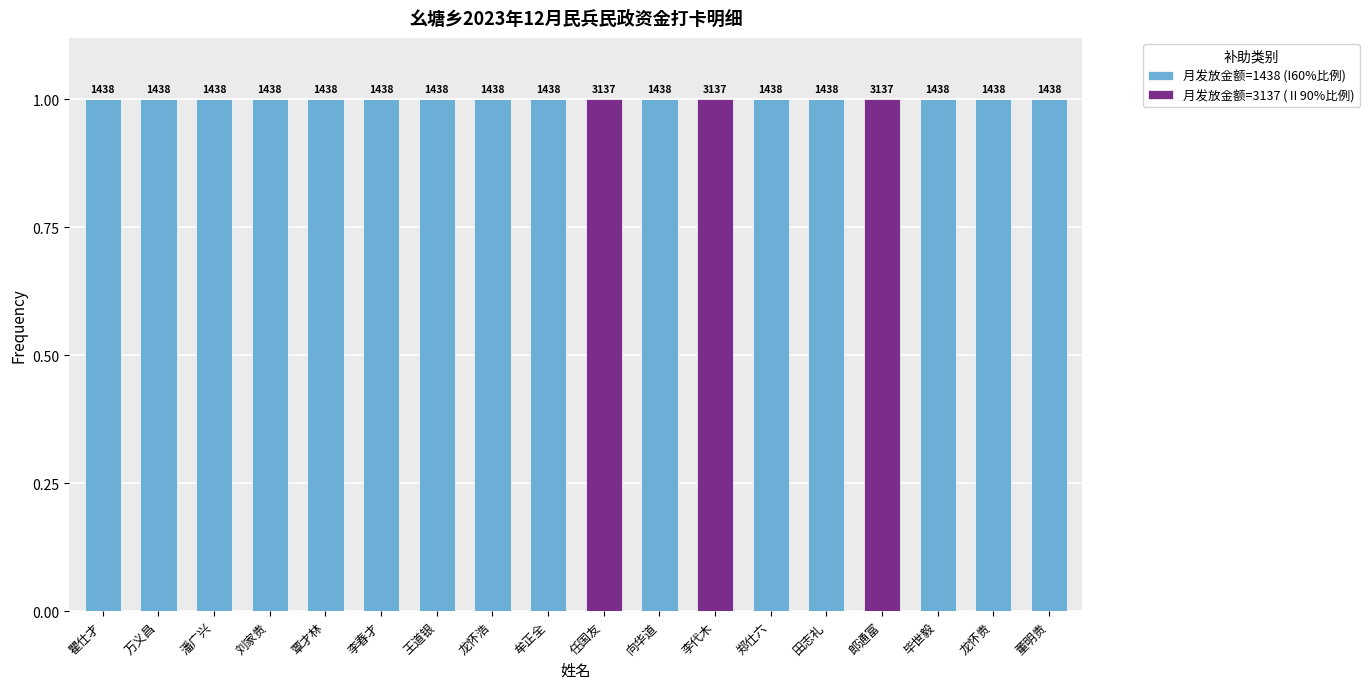

Rank the series by their maximum value, from highest to lowest.

月发放金额=1438 (I60%比例), 月发放金额=3137 (Ⅱ90%比例)